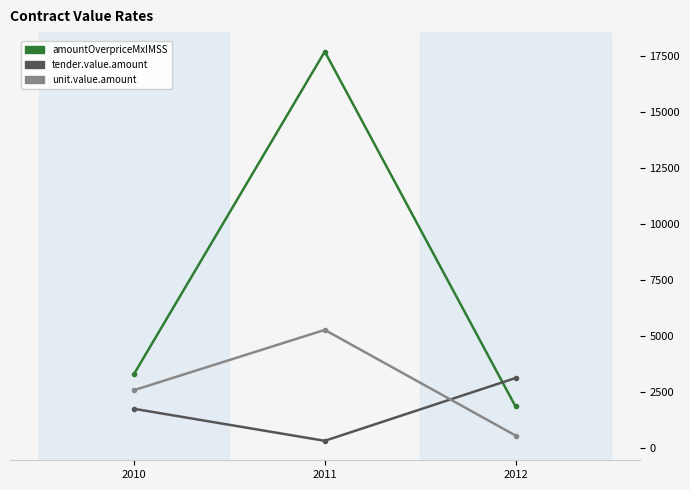

Which series has the largest total across all categories?

amountOverpriceMxIMSS